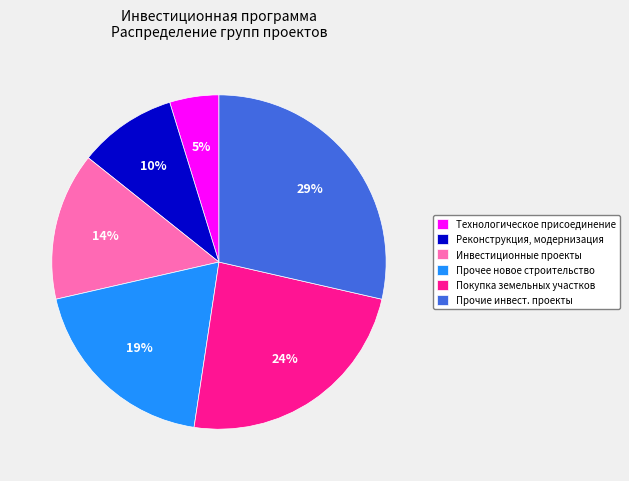

Rank the categories by value from lowest to highest.

Технологическое присоединение, Реконструкция, модернизация, Инвестиционные проекты, Прочее новое строительство, Покупка земельных участков, Прочие инвест. проекты